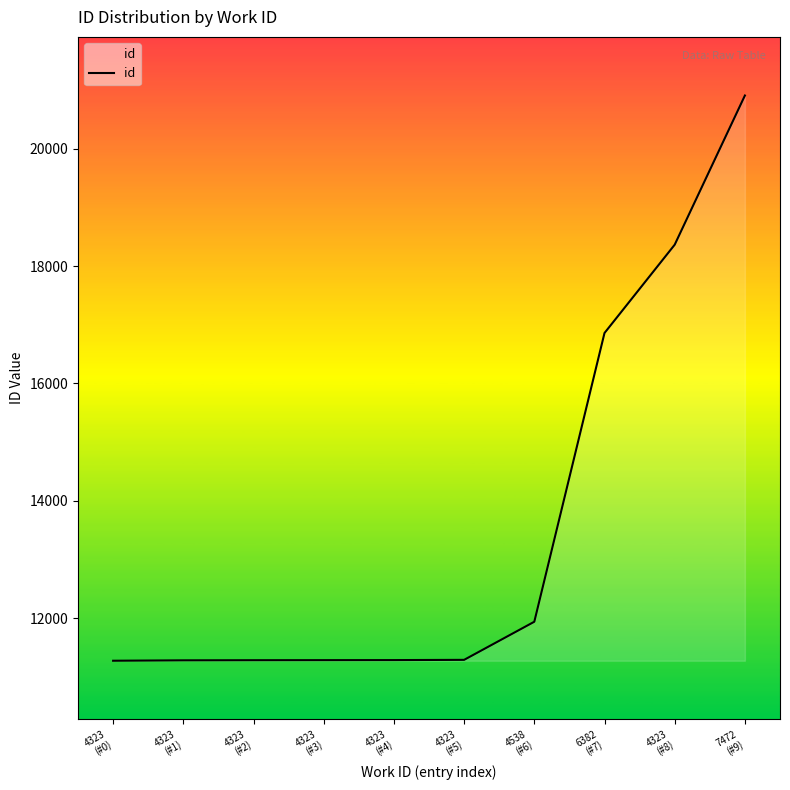

What is the minimum value shown in the chart?

11272